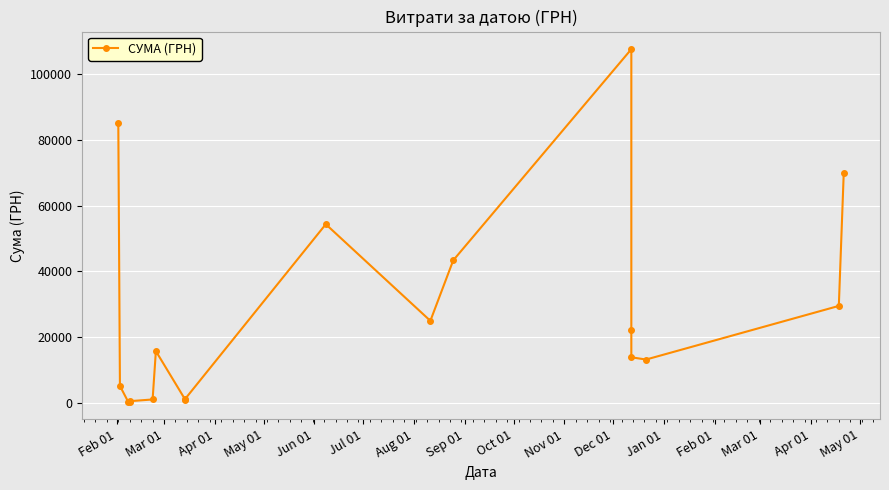

How many series are shown in this chart?

1